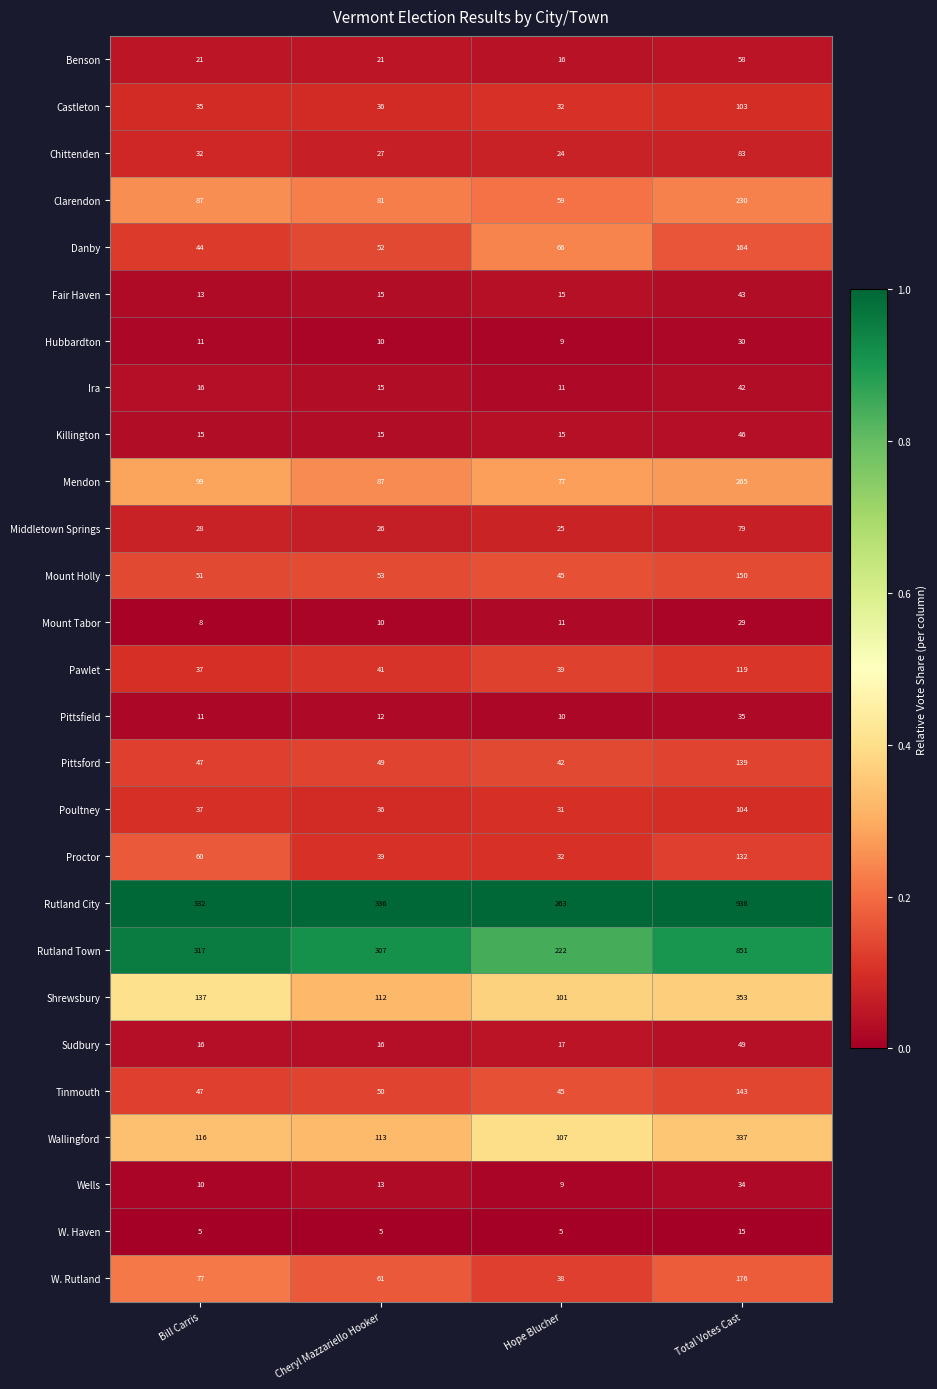

Rank the series by their maximum value, from lowest to highest.

W. Haven, Mount Tabor, Hubbardton, Wells, Pittsfield, Ira, Fair Haven, Killington, Sudbury, Benson, Middletown Springs, Chittenden, Castleton, Poultney, Pawlet, Proctor, Pittsford, Tinmouth, Mount Holly, Danby, W. Rutland, Clarendon, Mendon, Wallingford, Shrewsbury, Rutland Town, Rutland City